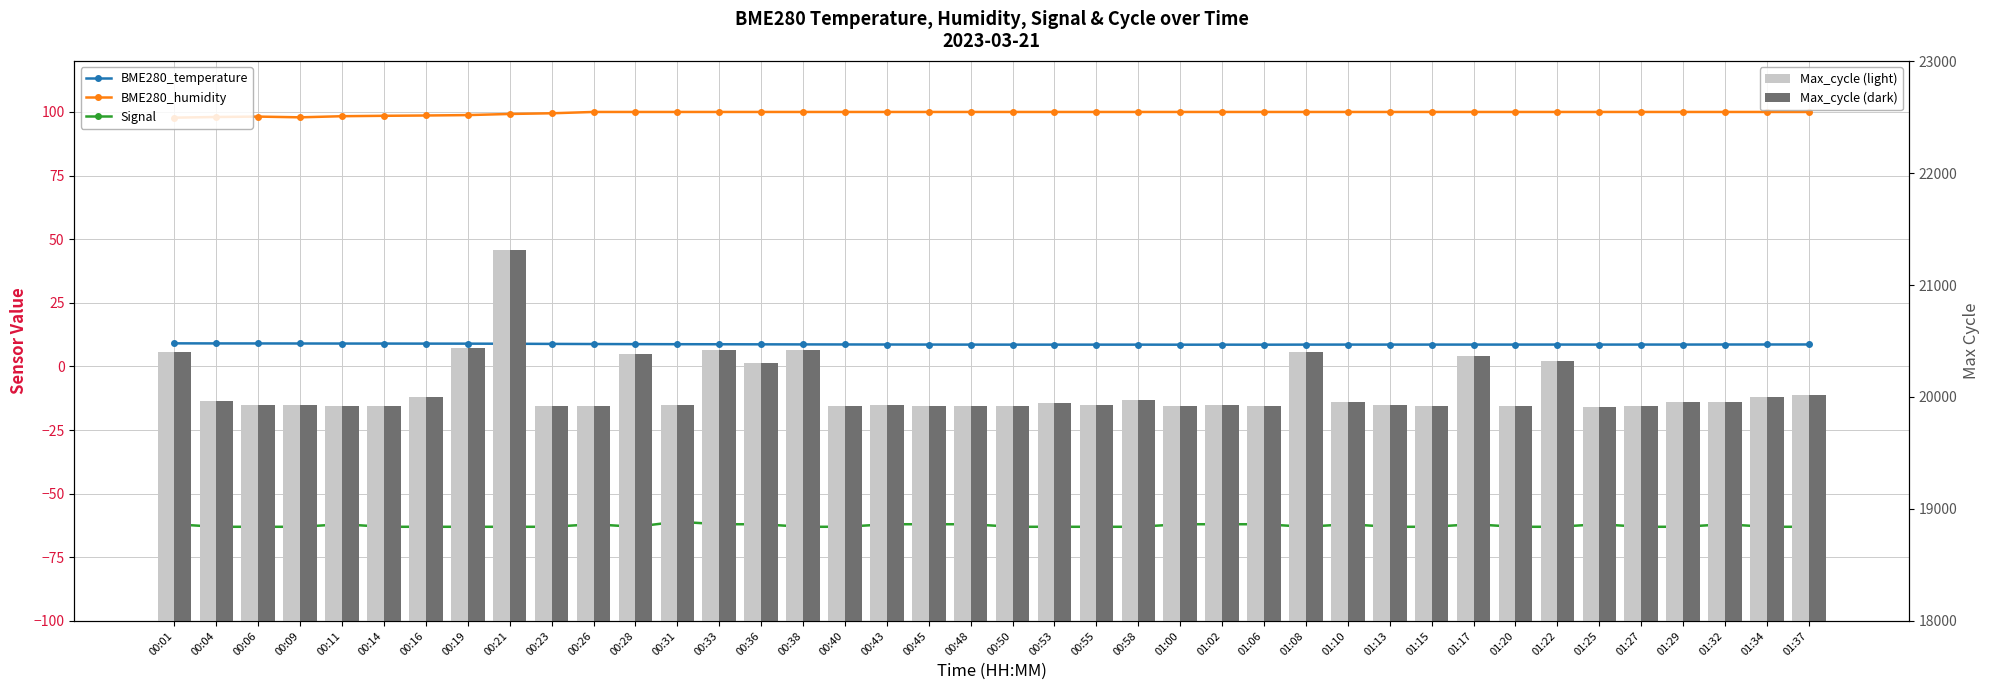

At which category is the sum across all series the highest?

00:21